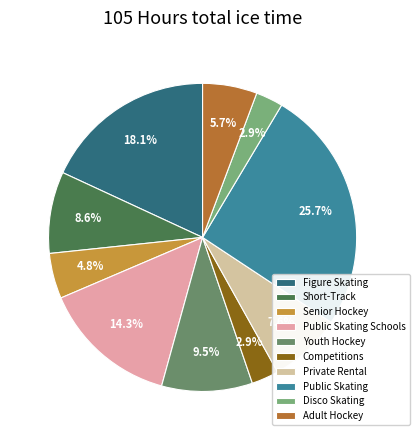

Approximately how many times larger is the value at Adult Hockey compared to Senior Hockey?

1.2